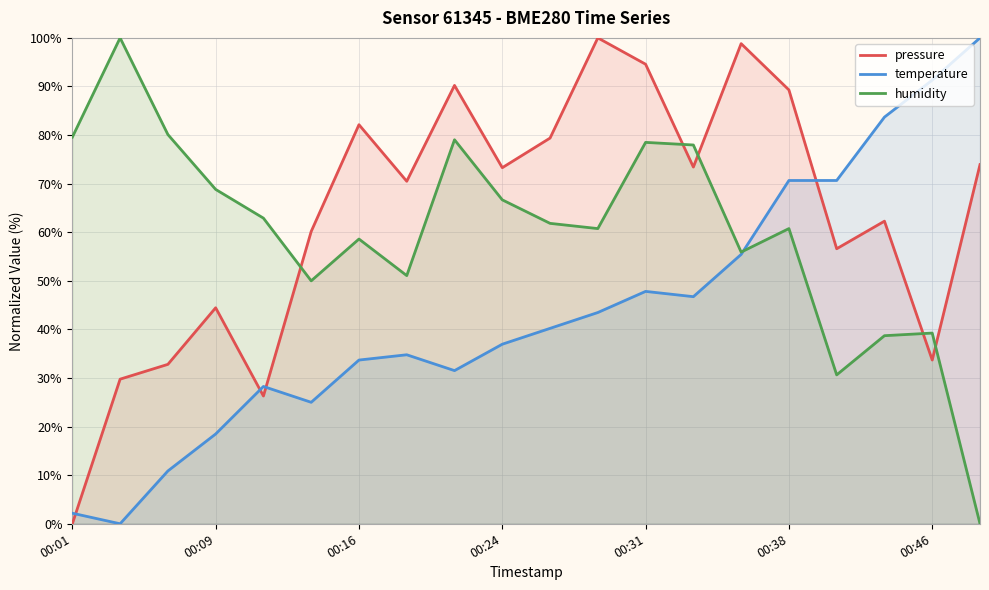

Which category has the highest value in the pressure series?

11